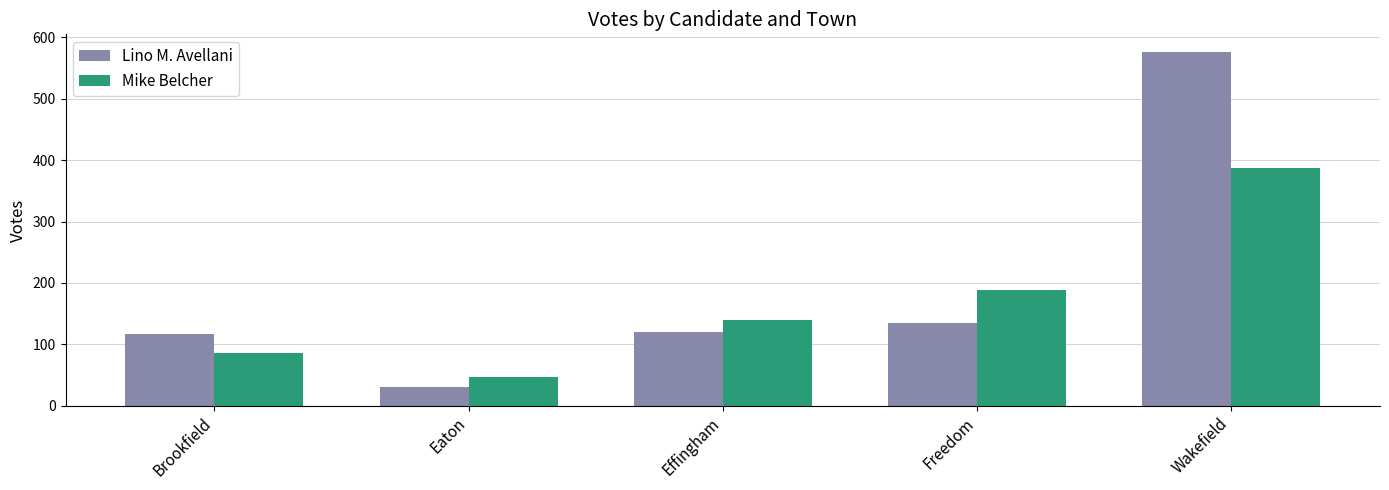

Is it true that Lino M. Avellani equals 281 at Wakefield?

False